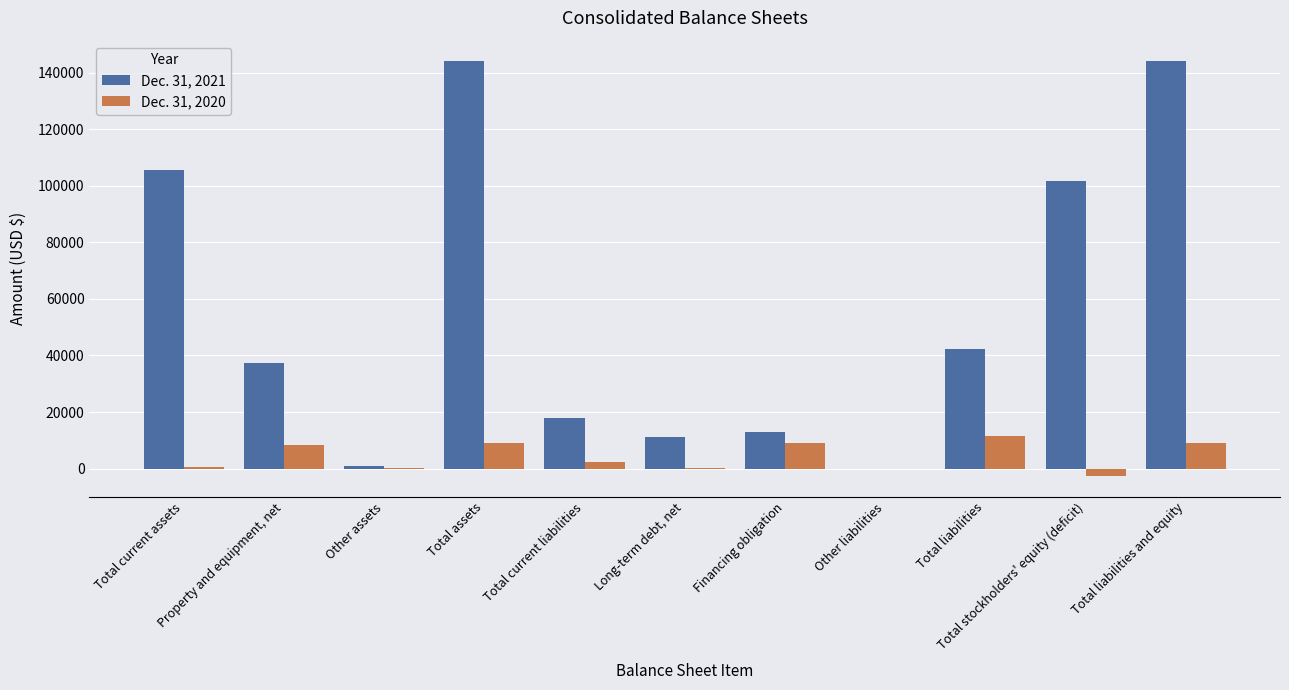

Which series has the largest total across all categories?

Dec. 31, 2021